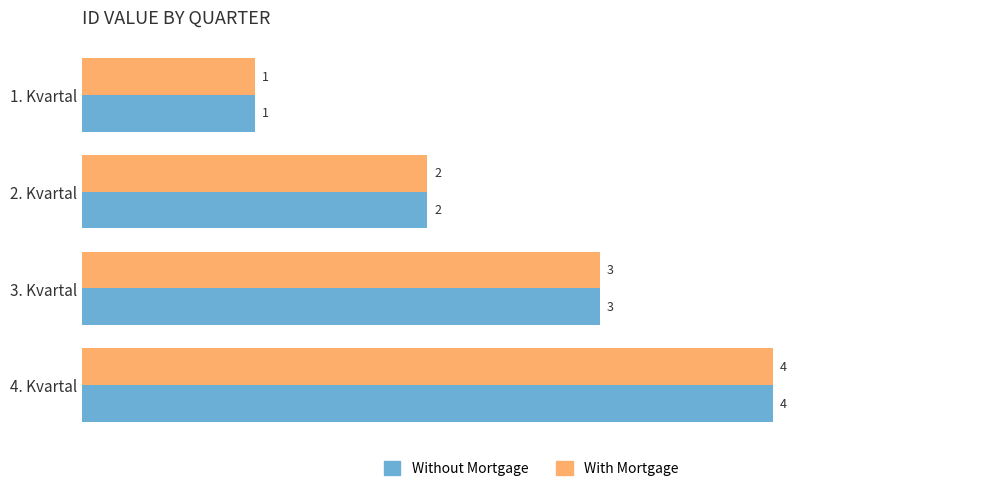

What is the total value across all series at 4. Kvartal?

8